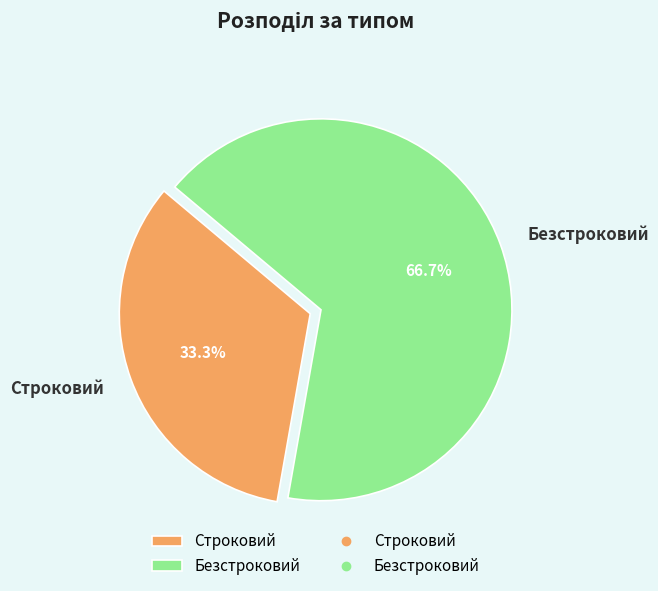

To the nearest percent, what is the combined percentage of Безстроковий and Строковий?

100%